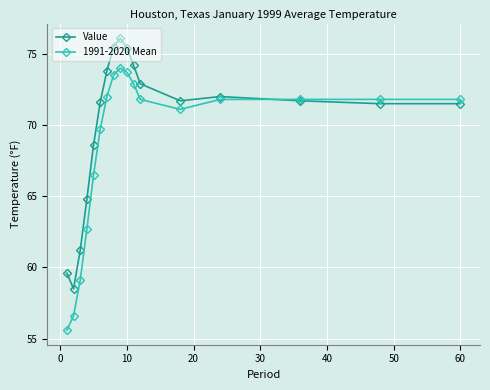

At how many categories does at least one series exceed 68?

13